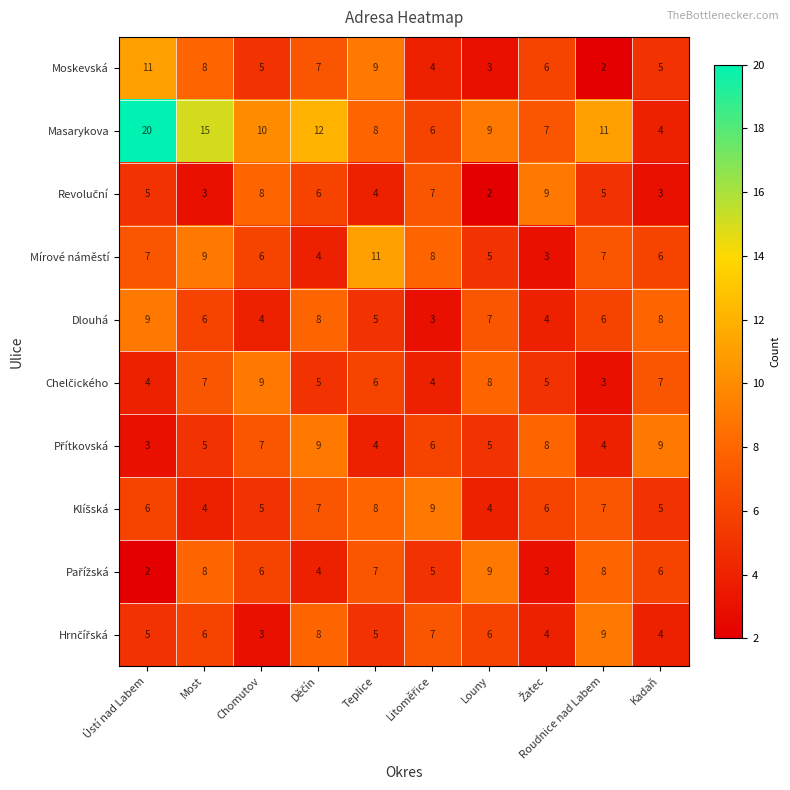

What is the sum of all Moskevská values?

60